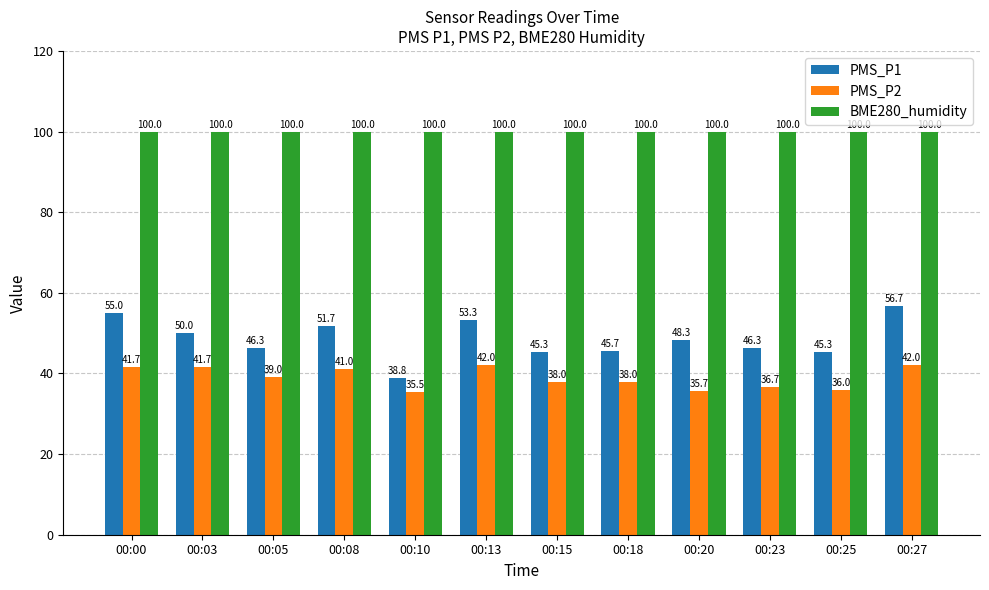

List the series in order of their peak value, lowest first.

PMS_P2, PMS_P1, BME280_humidity